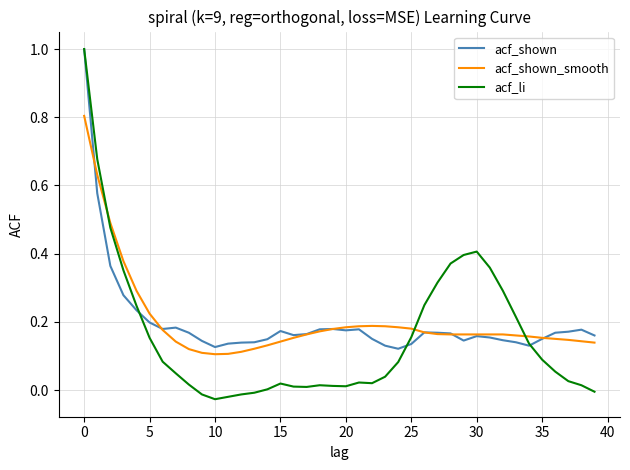

What is the maximum value for acf_li?

1.0